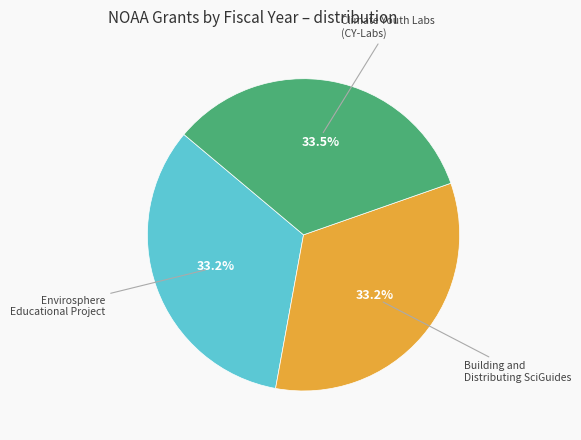

Is there any slice that represents more than half of the pie?

No